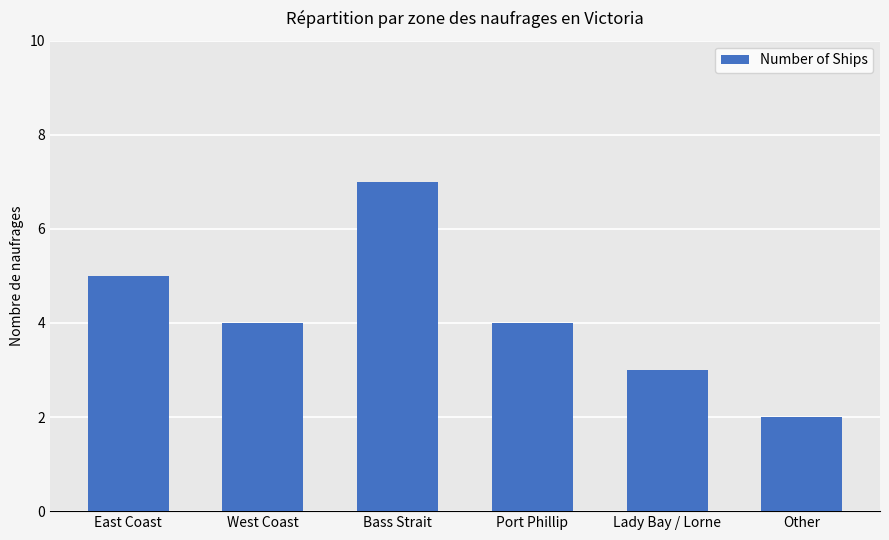

At which label does the data first exceed 4?

East Coast